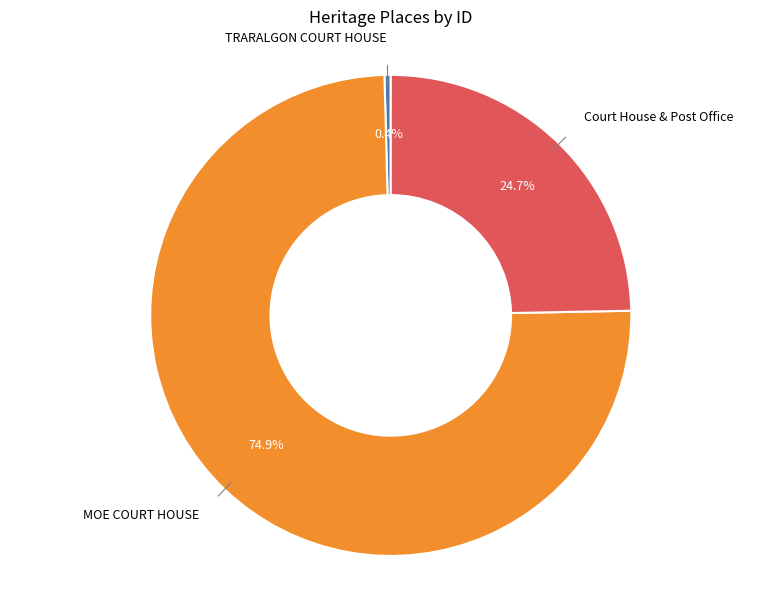

To the nearest percent, what portion does Court House & Post Office represent?

25%